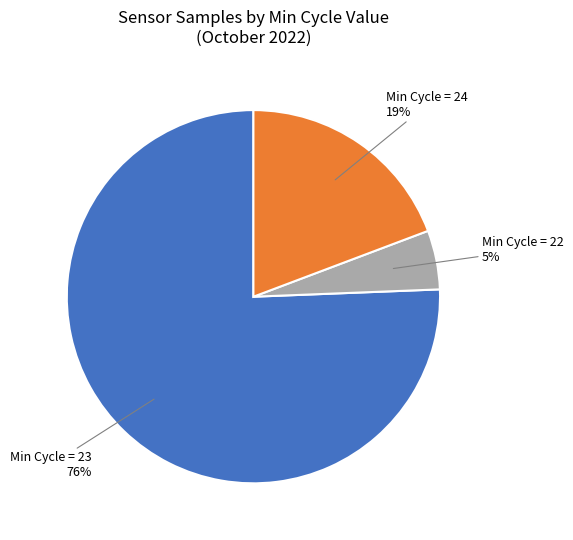

Does any single category account for the majority?

Yes